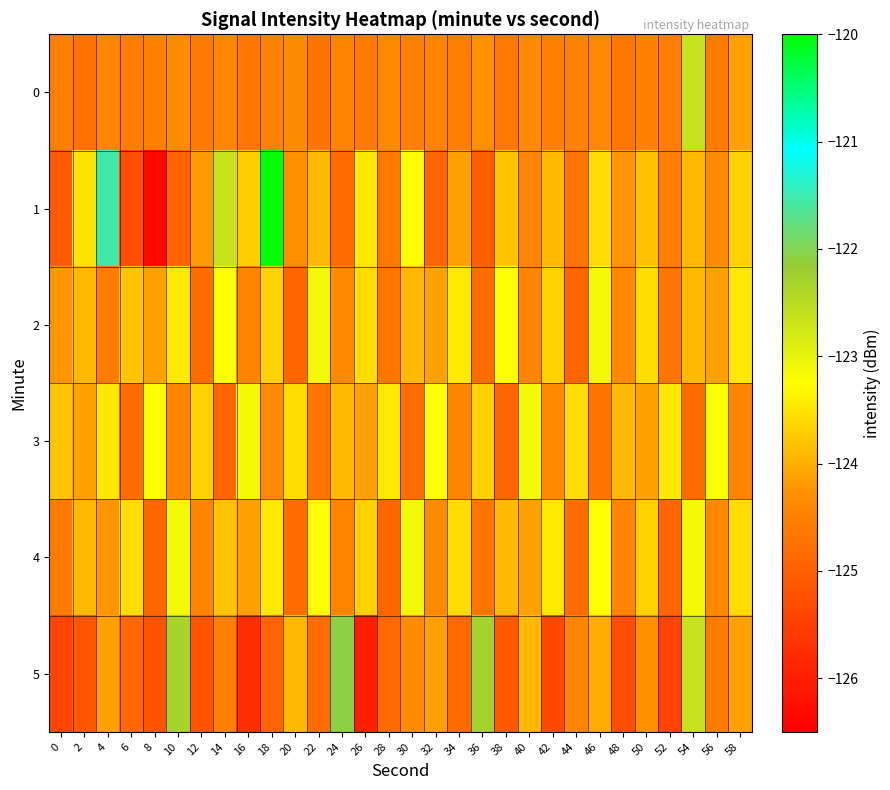

Reading left to right, list all the values displayed in this chart.

0: 0=-124.5	2=-124.7	4=-124.4	6=-124.6	8=-124.5	10=-124.3	12=-124.6	14=-124.4	16=-124.7	18=-124.5	20=-124.3	22=-124.7	24=-124.4	26=-124.6	28=-124.4	30=-124.5	32=-124.4	34=-124.5	36=-124.3	38=-124.6	40=-124.4	42=-124.5	44=-124.5	46=-124.4	48=-124.6	50=-124.5	52=-124.6	54=-122.6	56=-124.6	58=-124.1
1: 0=-125.1	2=-123.5	4=-121.5	6=-125.3	8=-126.4	10=-125.0	12=-124.2	14=-122.6	16=-123.7	18=-120.0	20=-124.3	22=-123.9	24=-124.8	26=-123.5	28=-124.6	30=-123.2	32=-124.9	34=-124.1	36=-125.0	38=-123.8	40=-124.5	42=-123.9	44=-124.7	46=-123.6	48=-124.2	50=-123.8	52=-124.5	54=-123.9	56=-124.3	58=-123.7
2: 0=-124.2	2=-123.9	4=-124.6	6=-123.8	8=-124.1	10=-123.5	12=-124.8	14=-123.2	16=-124.5	18=-123.7	20=-124.9	22=-123.1	24=-124.3	26=-123.6	28=-124.7	30=-123.9	32=-124.1	34=-123.5	36=-124.8	38=-123.2	40=-124.5	42=-123.7	44=-124.9	46=-123.1	48=-124.3	50=-123.6	52=-124.7	54=-123.9	56=-124.1	58=-123.5
3: 0=-123.8	2=-124.1	4=-123.5	6=-124.8	8=-123.2	10=-124.5	12=-123.7	14=-124.9	16=-123.1	18=-124.3	20=-123.6	22=-124.7	24=-123.9	26=-124.1	28=-123.5	30=-124.8	32=-123.2	34=-124.5	36=-123.7	38=-124.9	40=-123.1	42=-124.3	44=-123.6	46=-124.7	48=-123.9	50=-124.1	52=-123.5	54=-124.8	56=-123.2	58=-124.5
4: 0=-124.6	2=-123.9	4=-124.2	6=-123.6	8=-124.9	10=-123.1	12=-124.5	14=-123.8	16=-124.1	18=-123.5	20=-124.8	22=-123.2	24=-124.5	26=-123.7	28=-124.9	30=-123.1	32=-124.3	34=-123.6	36=-124.7	38=-123.9	40=-124.1	42=-123.5	44=-124.8	46=-123.2	48=-124.5	50=-123.7	52=-124.9	54=-123.1	56=-124.3	58=-123.6
5: 0=-125.4	2=-125.1	4=-124.1	6=-124.9	8=-125.2	10=-122.3	12=-125.2	14=-124.5	16=-125.8	18=-125.0	20=-123.9	22=-124.8	24=-122.1	26=-126.0	28=-124.9	30=-124.3	32=-124.1	34=-124.9	36=-122.3	38=-125.1	40=-123.9	42=-125.4	44=-124.4	46=-124.0	48=-125.3	50=-124.3	52=-125.4	54=-122.6	56=-124.6	58=-124.1